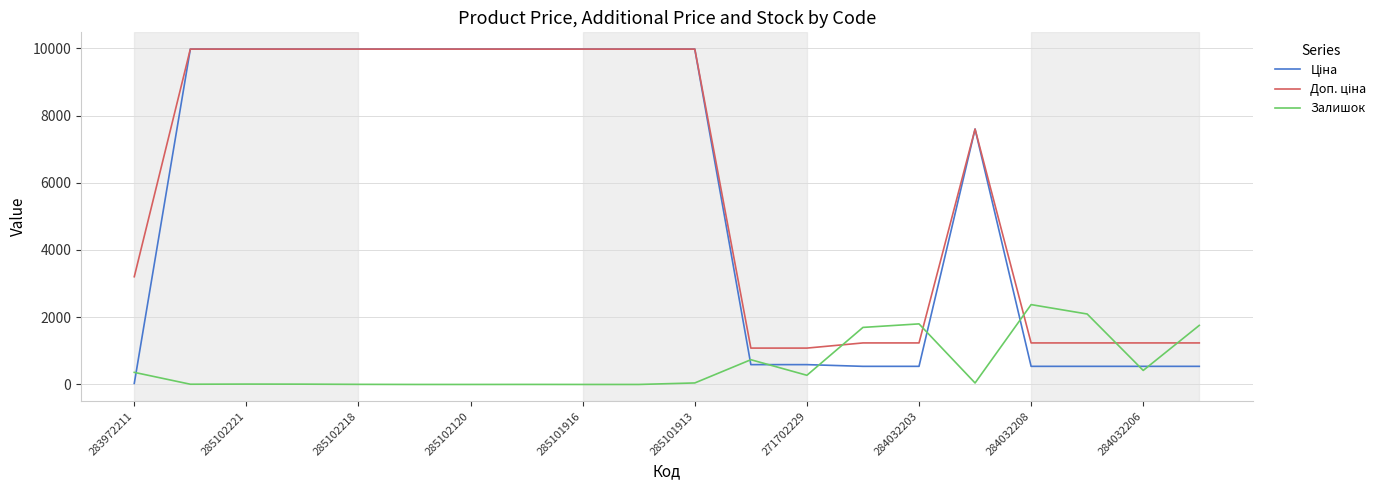

What is the maximum value shown in the chart?

9975.0